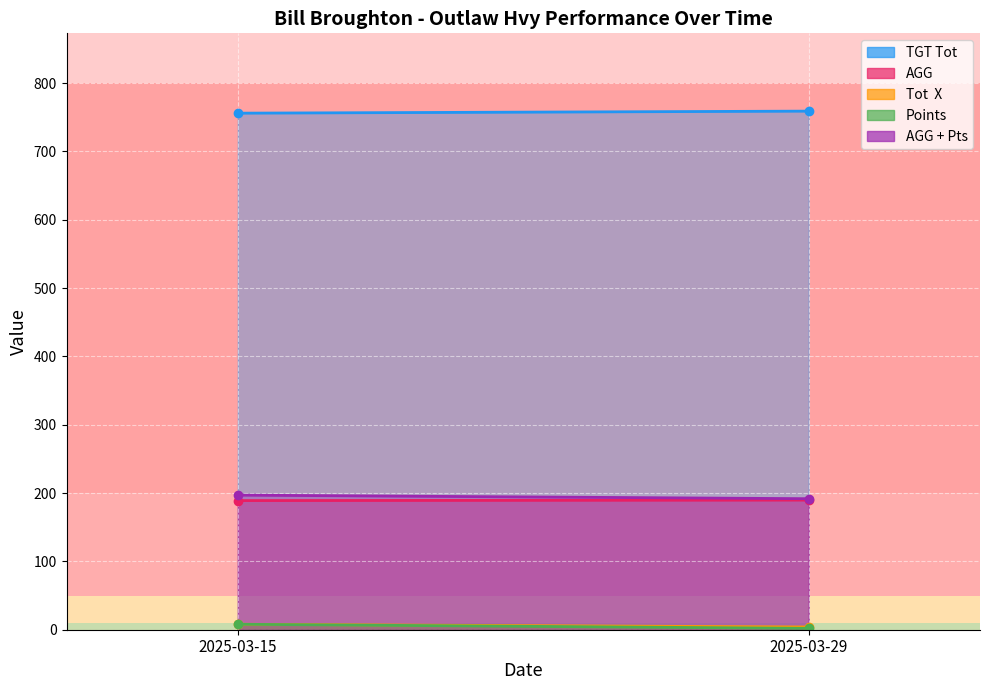

Which series has the largest total across all categories?

TGT Tot